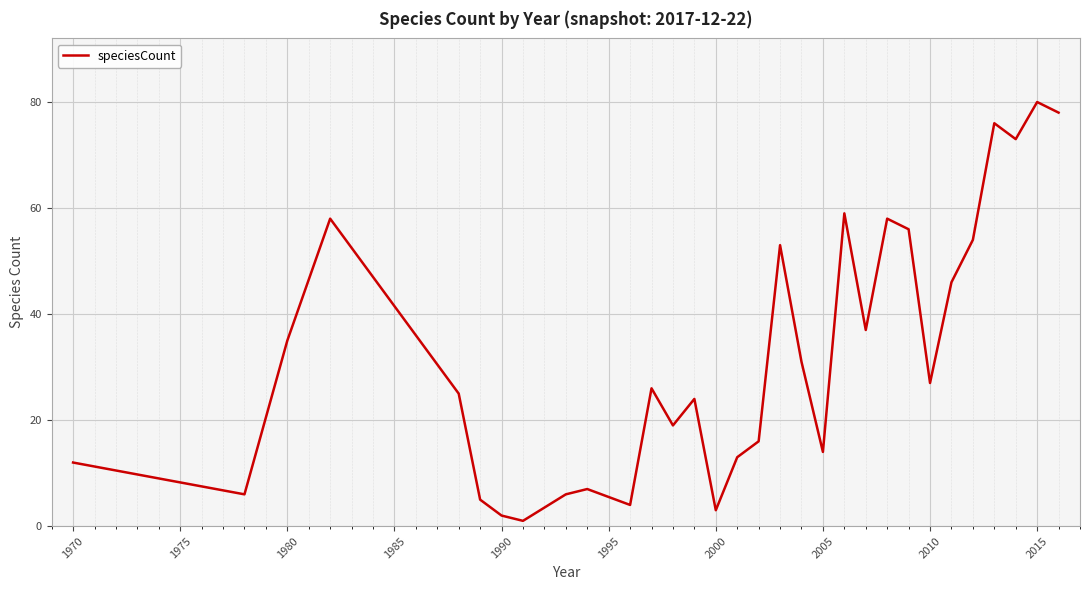

Is this an area chart (filled region under the line)?

No